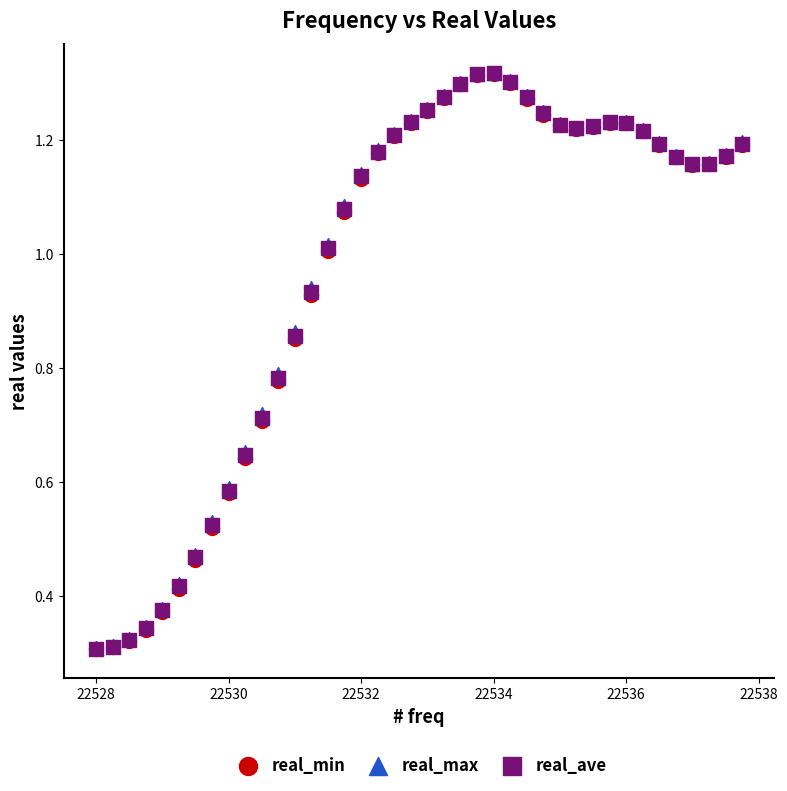

What are all the series names shown in the legend?

real_min, real_max, real_ave